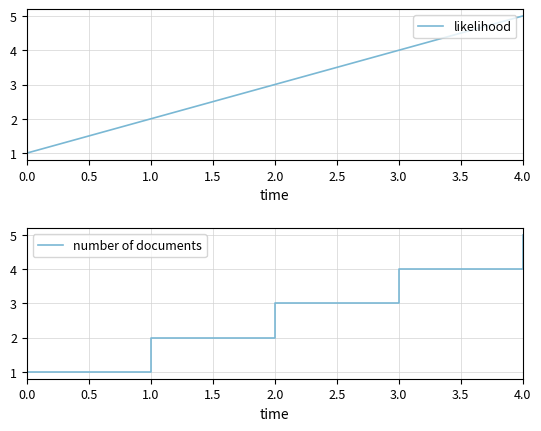

What is the average value of the number of documents series?

3